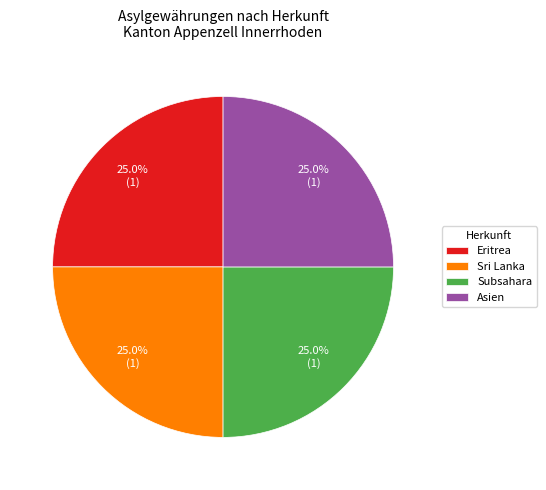

Approximately how many times larger is the value at Eritrea compared to Subsahara?

1.0